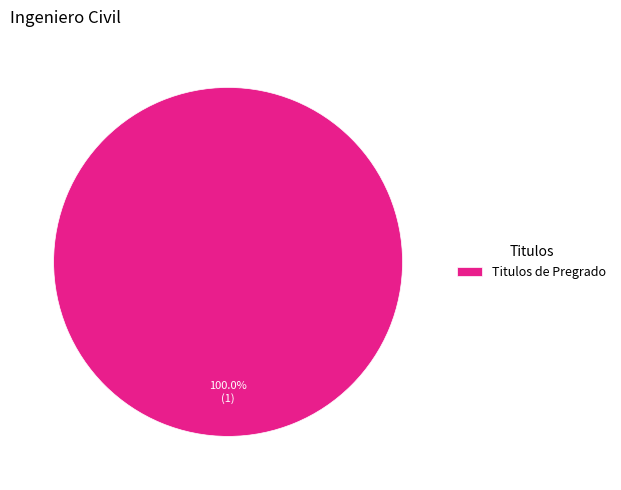

Is Titulos de Pregrado the majority of the pie?

Yes